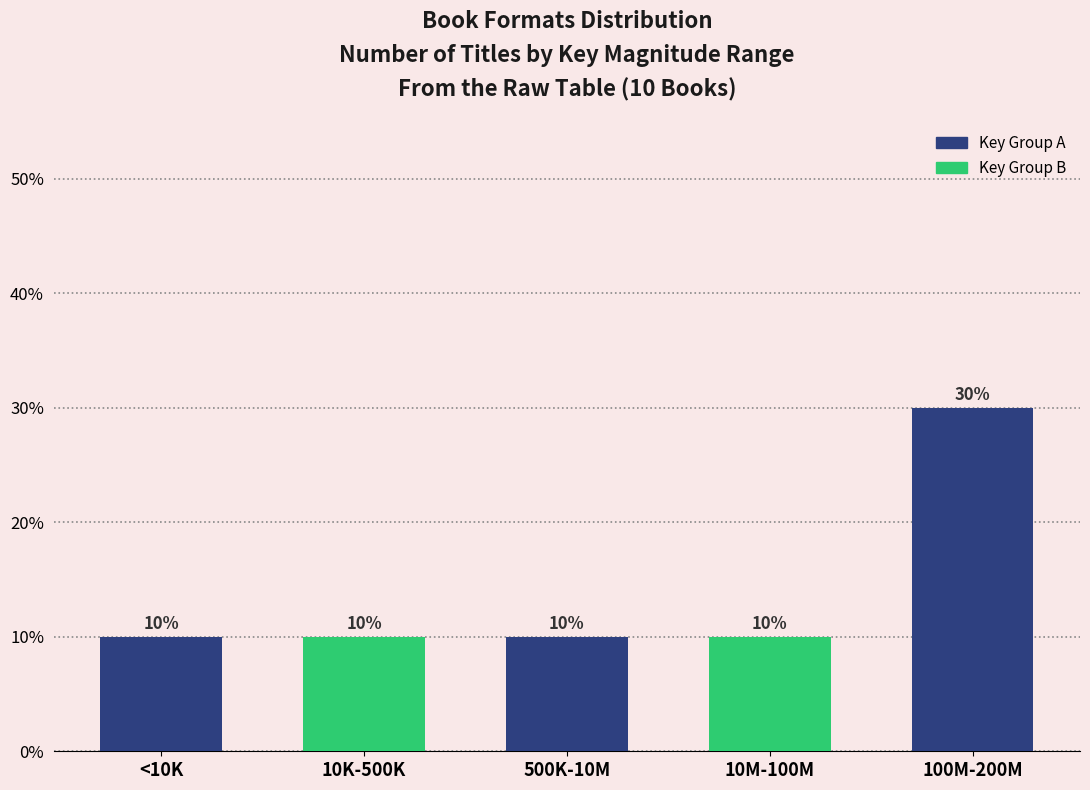

Reading left to right, transcribe all the data shown in this chart.

10	10	10	10	30